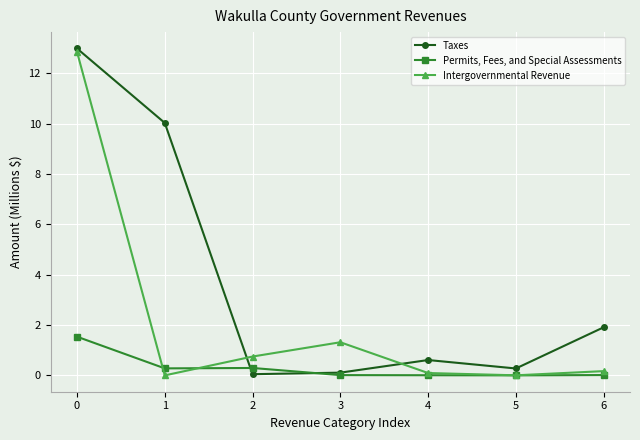

At which category does Intergovernmental Revenue reach its first local peak?

3